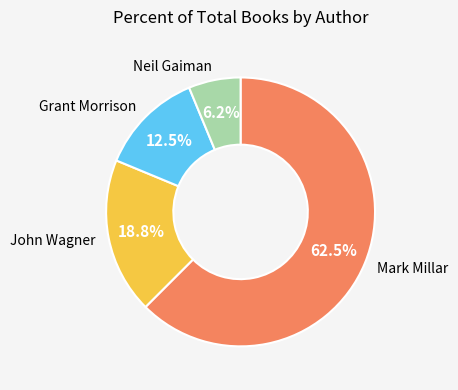

Is Mark Millar the majority of the pie?

Yes